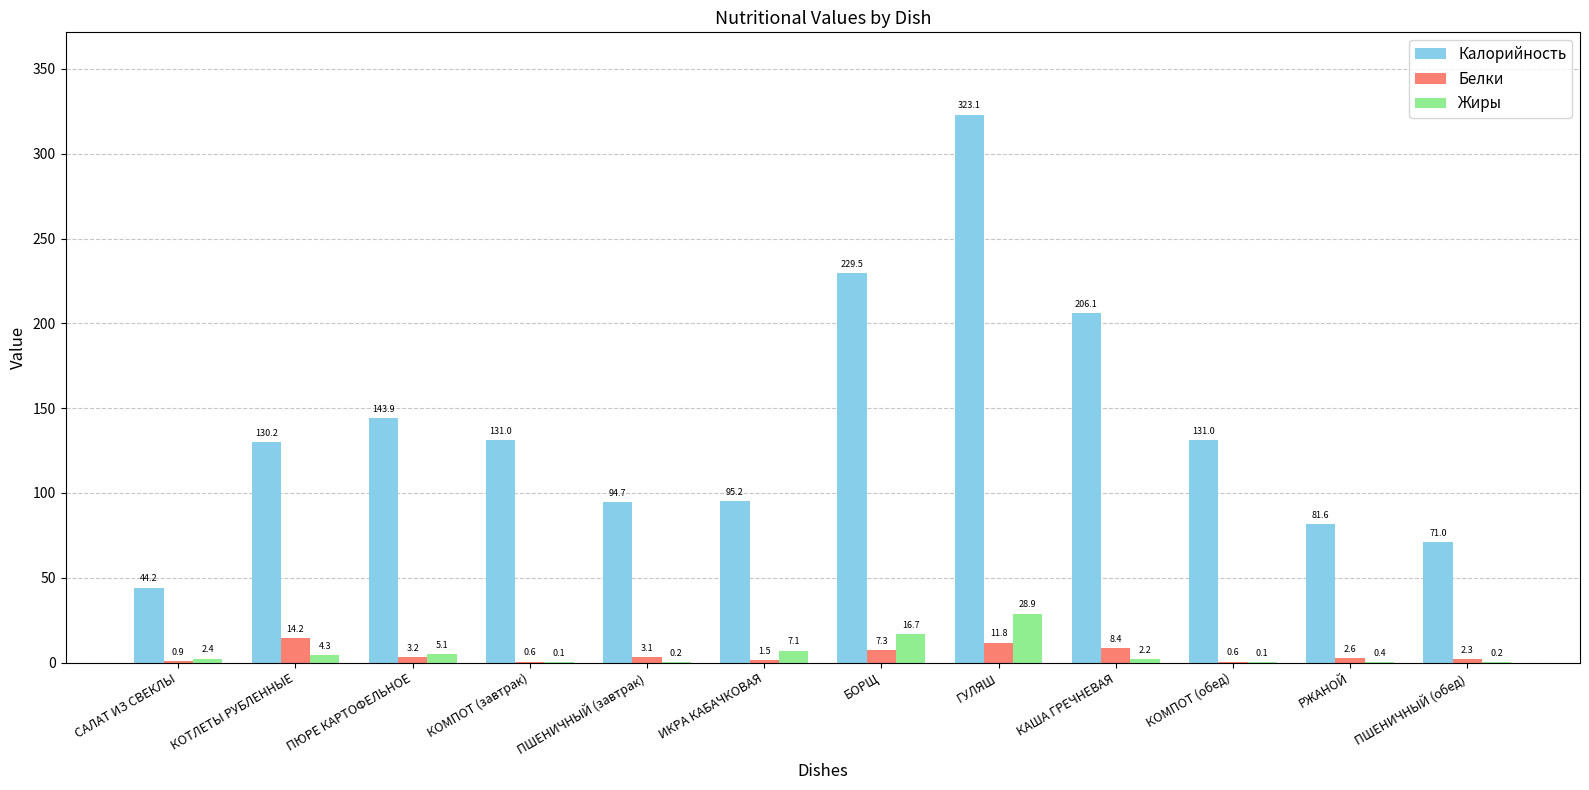

Reading right to left, transcribe all the data shown in this chart.

Калорийность: 71.0	81.6	131.0	206.1	323.1	229.5	95.2	94.7	131.0	143.9	130.2	44.2
Белки: 2.3	2.6	0.6	8.4	11.8	7.3	1.5	3.1	0.6	3.2	14.2	0.9
Жиры: 0.2	0.4	0.1	2.2	28.9	16.7	7.1	0.2	0.1	5.1	4.3	2.4